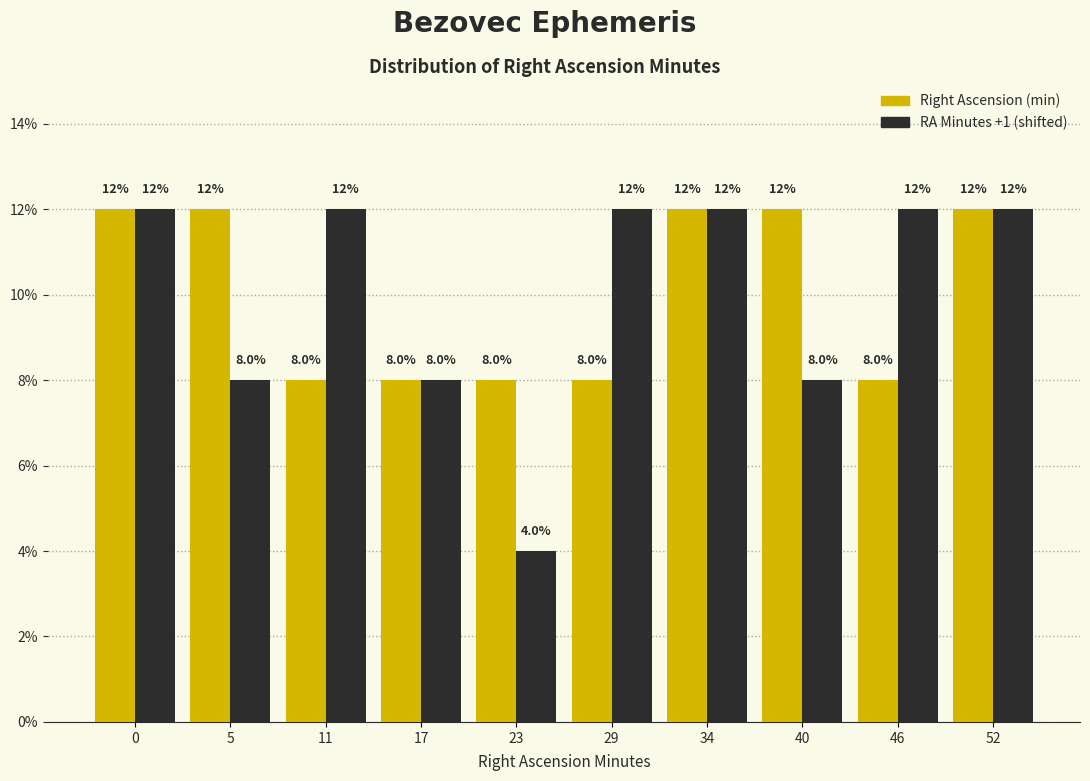

Reading left to right, transcribe all the data shown in this chart.

Right Ascension (min): 0=12	5=12	11=8	17=8	23=8	29=8	34=12	40=12	46=8	52=12
RA Minutes +1 (shifted): 0=12	5=8	11=12	17=8	23=4	29=12	34=12	40=8	46=12	52=12